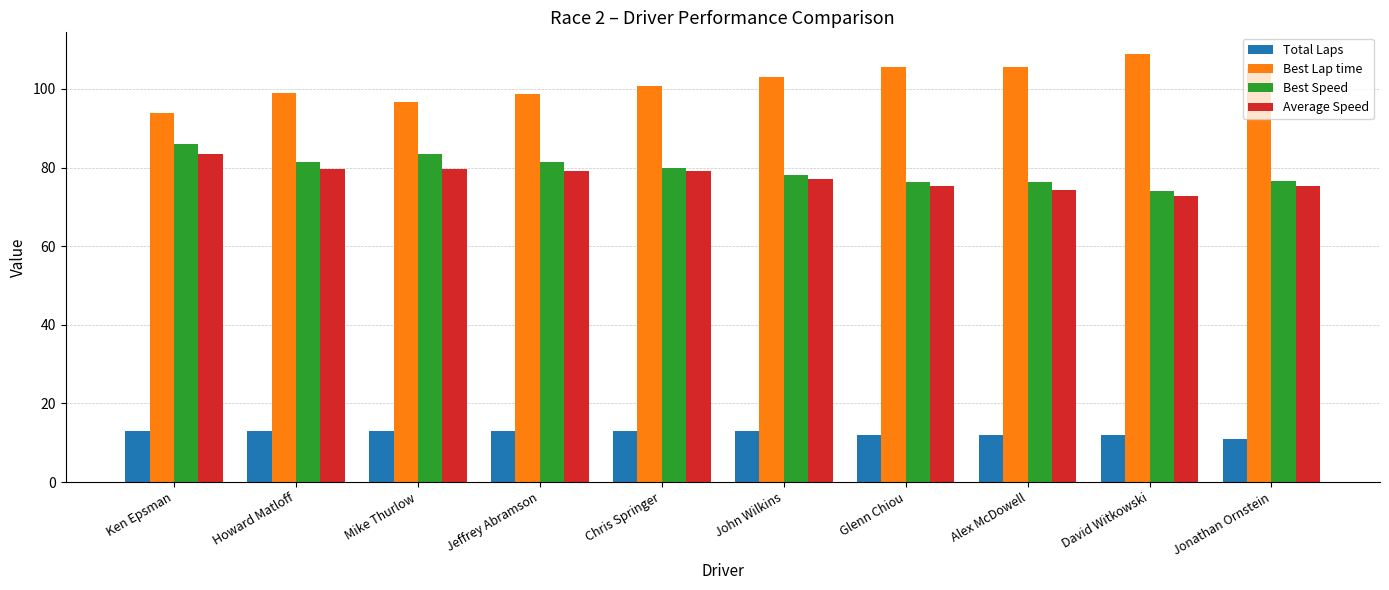

What is the difference between the Average Speed values at Howard Matloff and Ken Epsman?

3.7